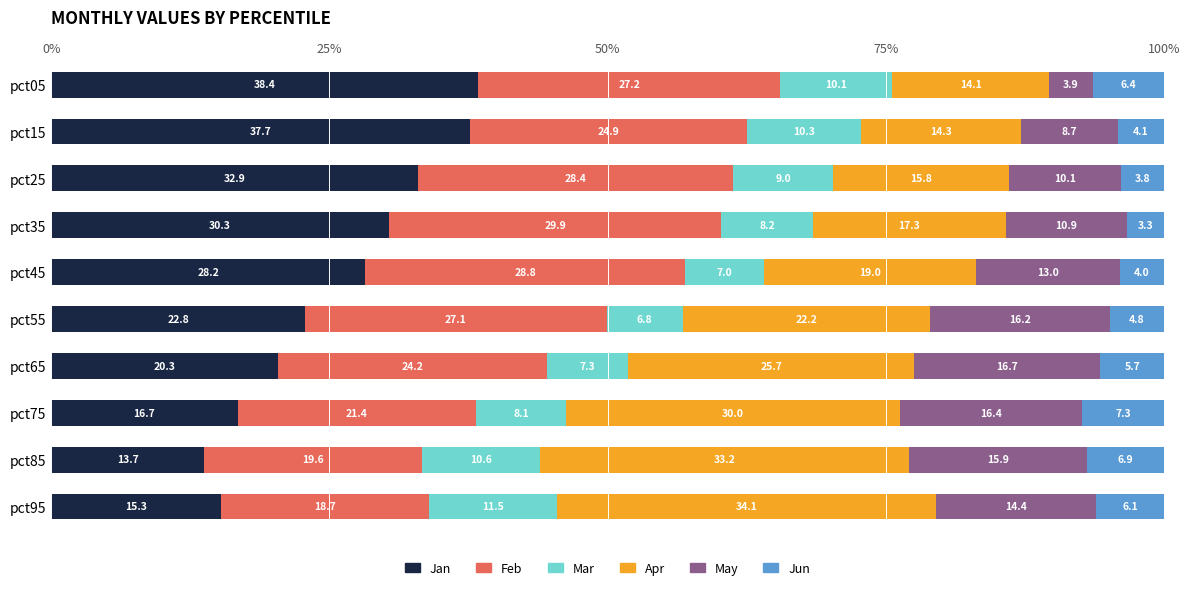

Is it true that Jan equals 24.3 at pct95?

False